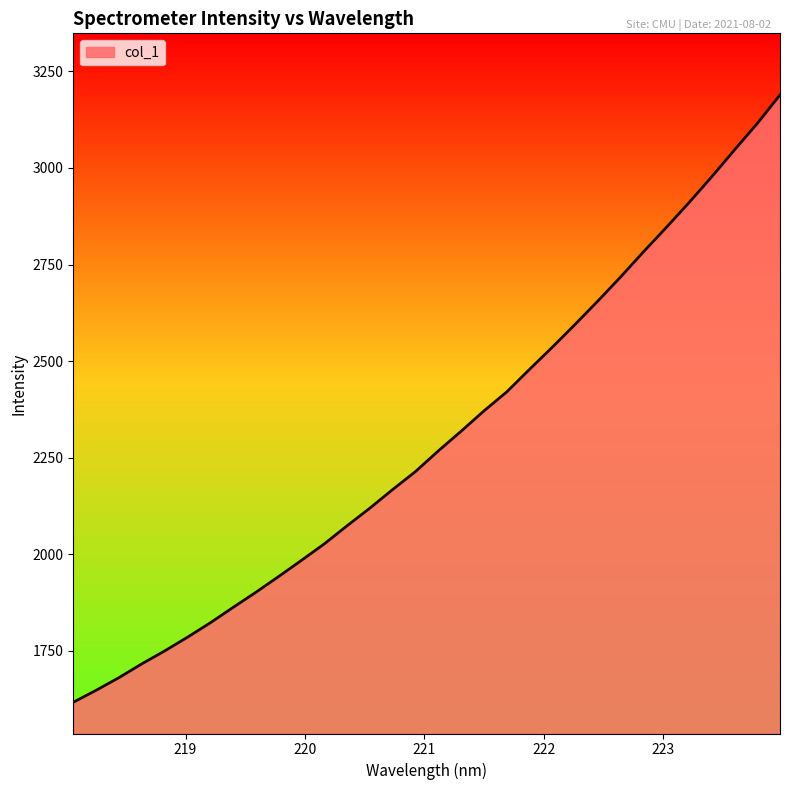

What is the minimum value shown in the chart?

1616.7